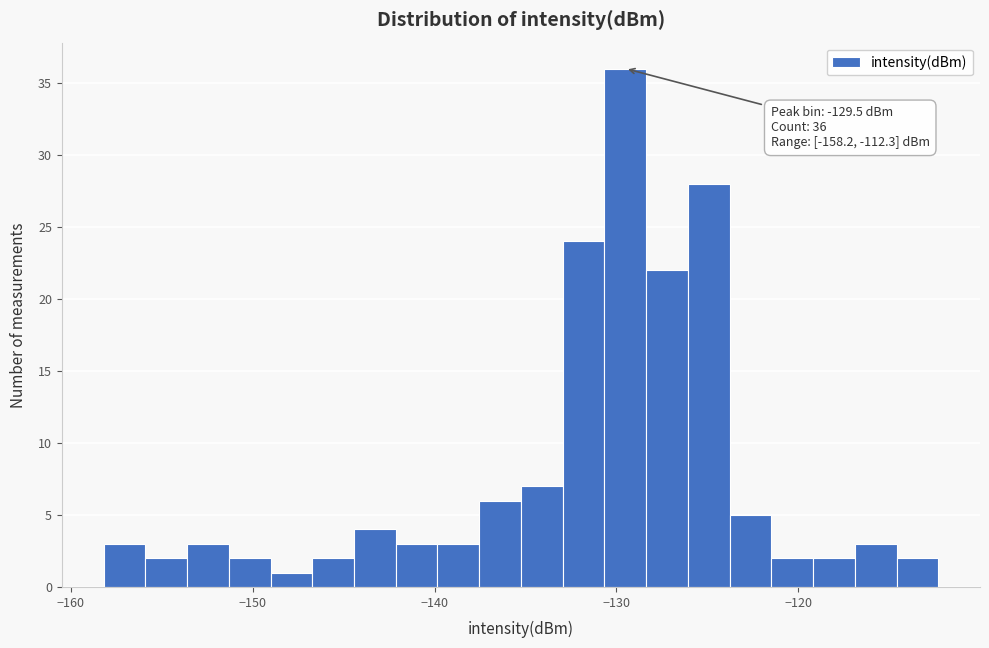

Read against the x-axis, roughly where is the centre of the tallest bar?

-130